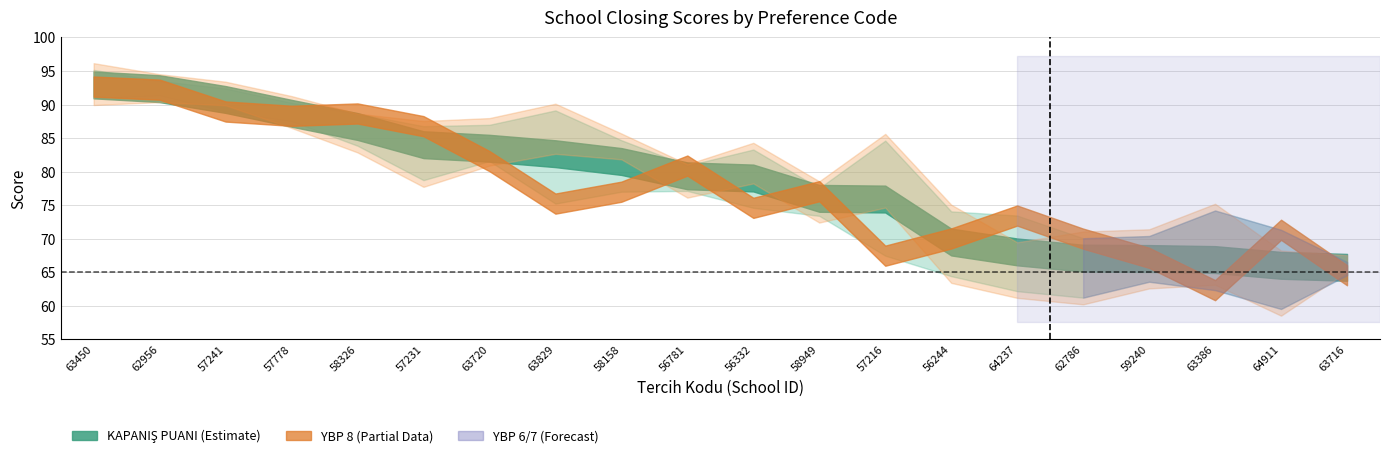

Where is the first local minimum for YBP 8?

57778